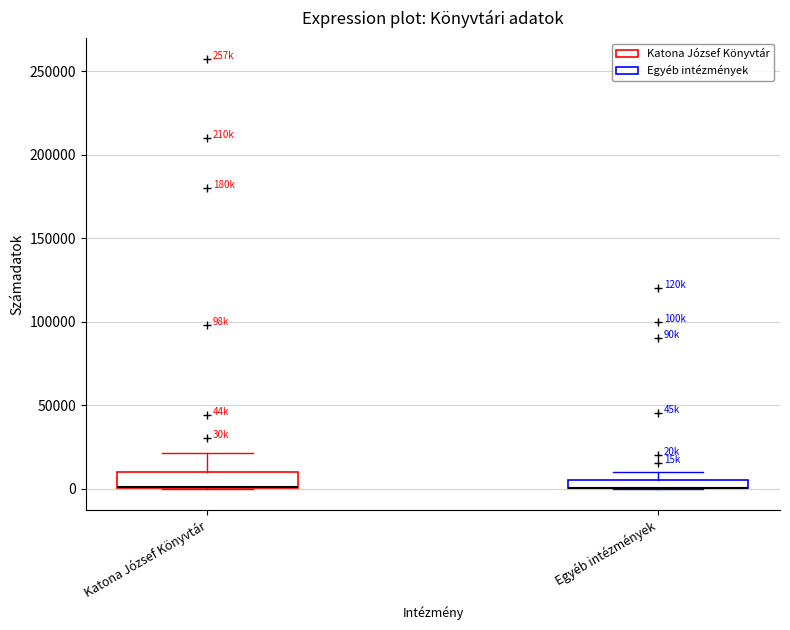

Where is the lower edge of the box for Katona József Könyvtár on the y-axis? The values are not printed on the chart, so give them approximately, as read against the axis.

0